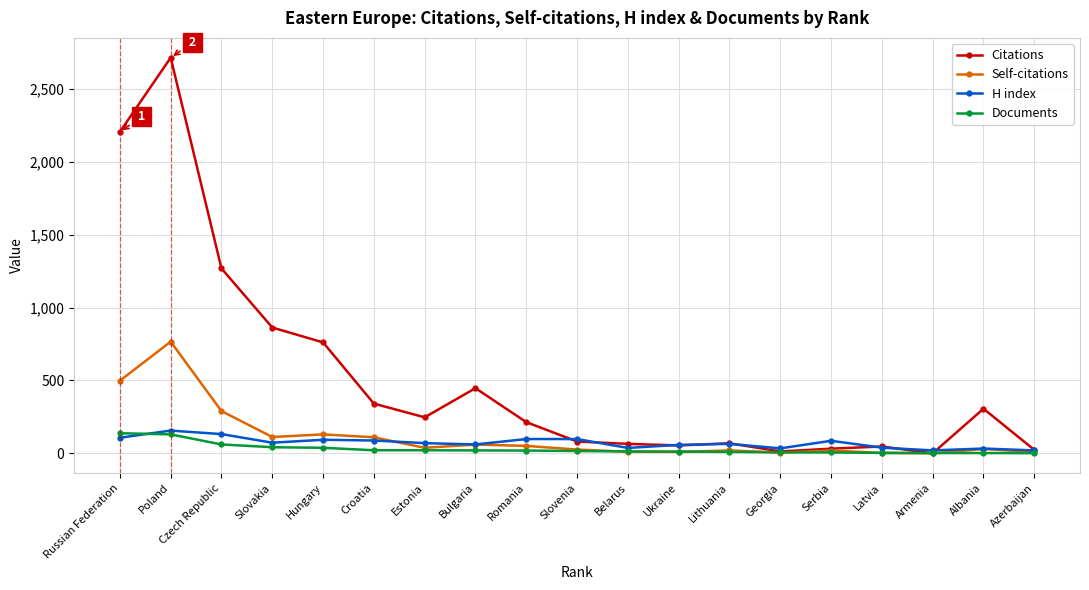

What is the total value across all series at Hungary?

1022